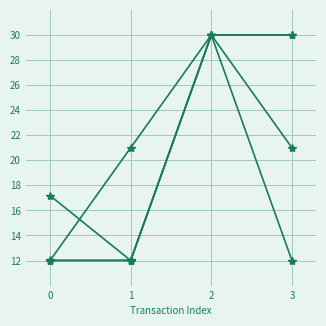

Is this an area chart (filled region under the line)?

No